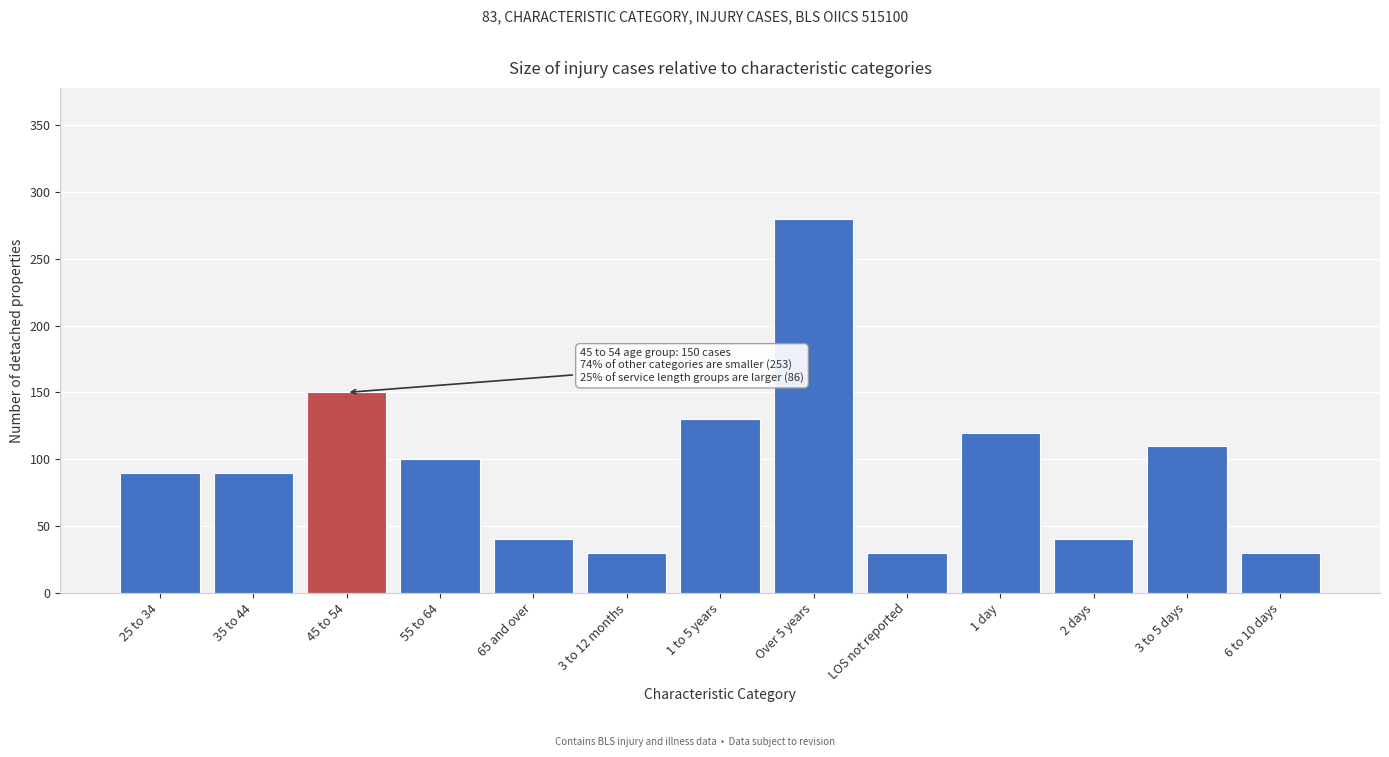

Reading left to right, list all the values displayed in this chart.

25 to 34=90	35 to 44=90	45 to 54=150	55 to 64=100	65 and over=40	3 to 12 months=30	1 to 5 years=130	Over 5 years=280	LOS not reported=30	1 day=120	2 days=40	3 to 5 days=110	6 to 10 days=30